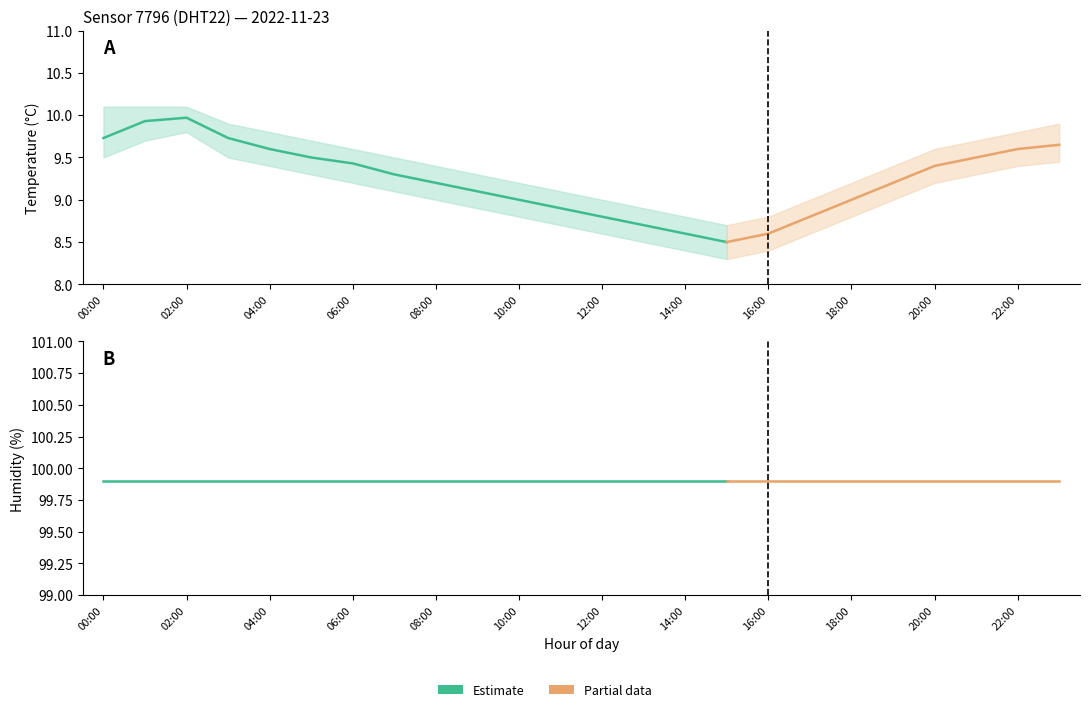

At which category is the sum across all series the highest?

02:00